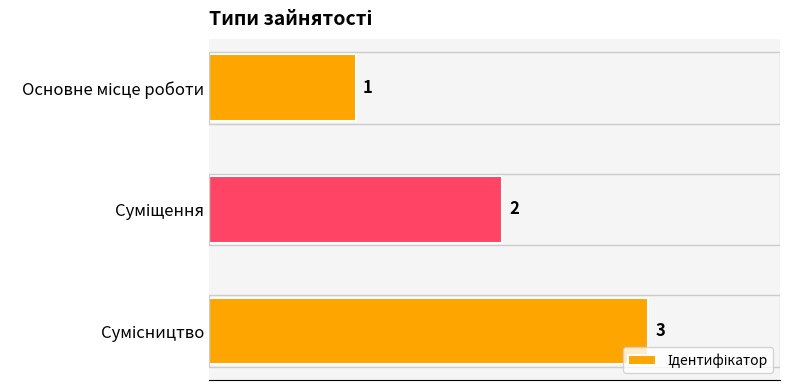

What is the value of the 3rd bar from the top?

3